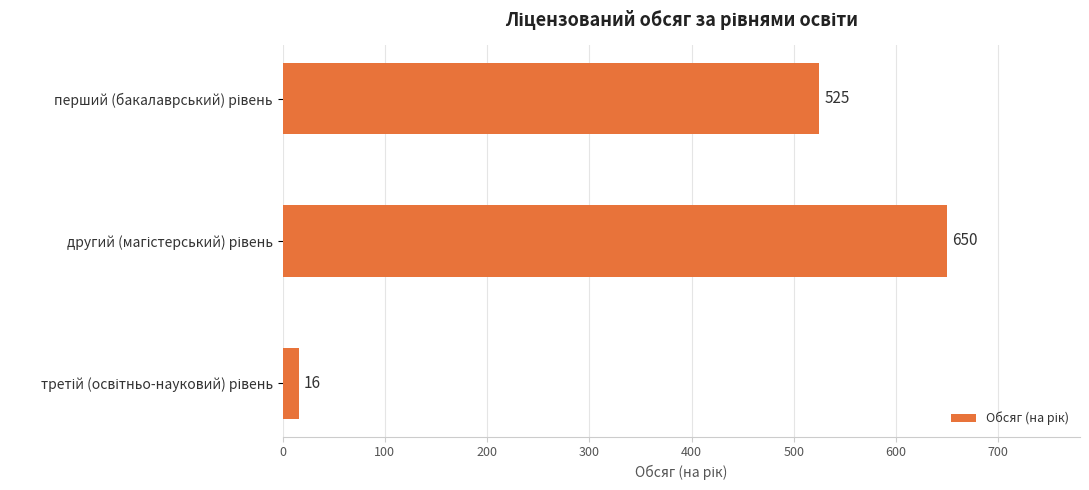

Count the values in the range 16 to 650.

3